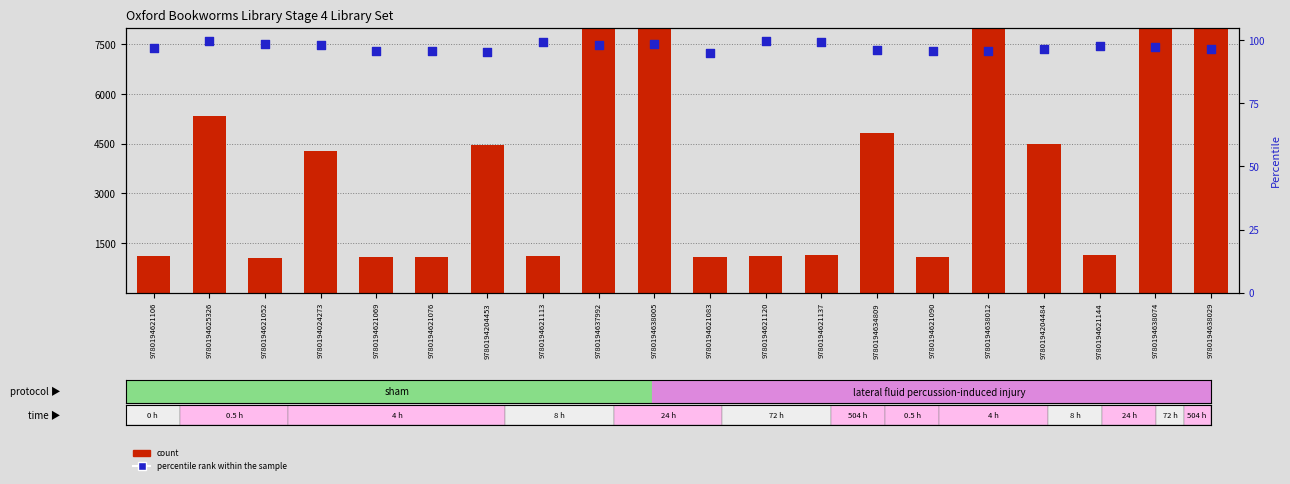

Is the value of count at 9780194024273 greater than the value of percentile rank within the sample at 9780194621083?

Yes